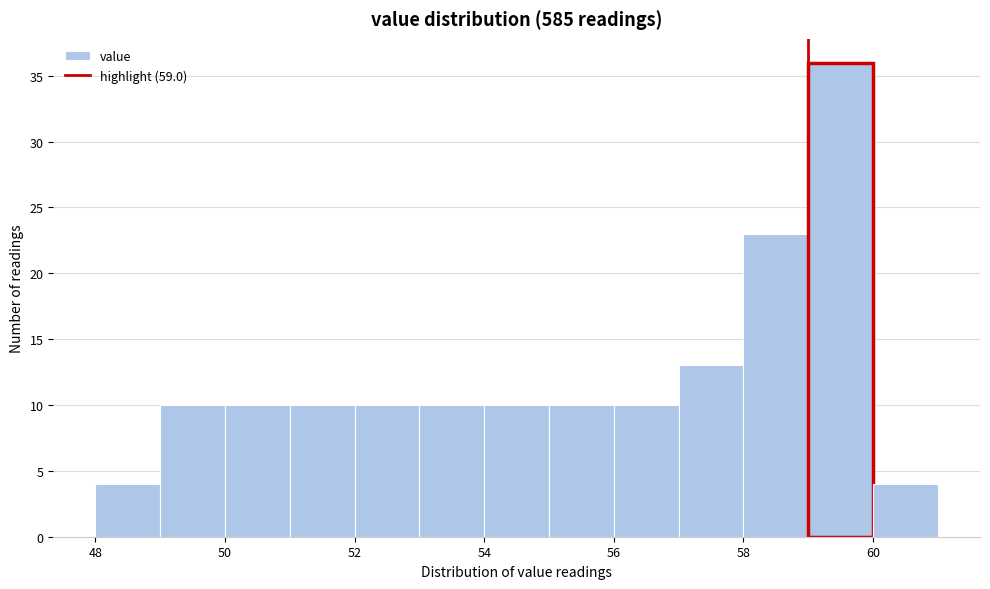

Which range on the x-axis has the tallest bar?

59 to 60